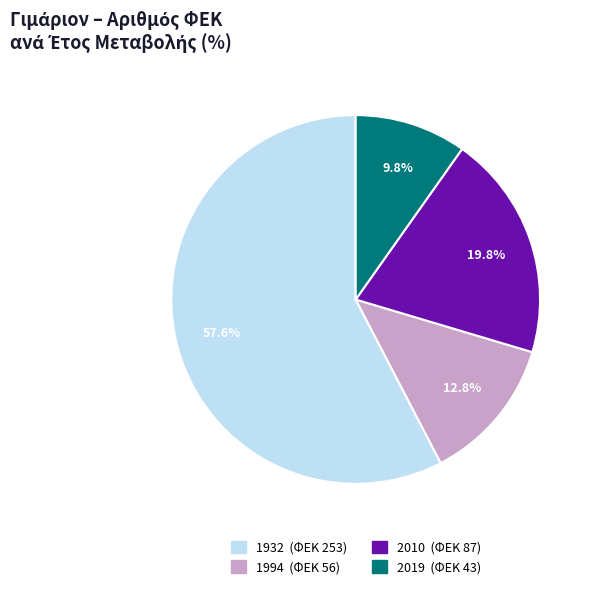

Count the number of slices in the pie.

4